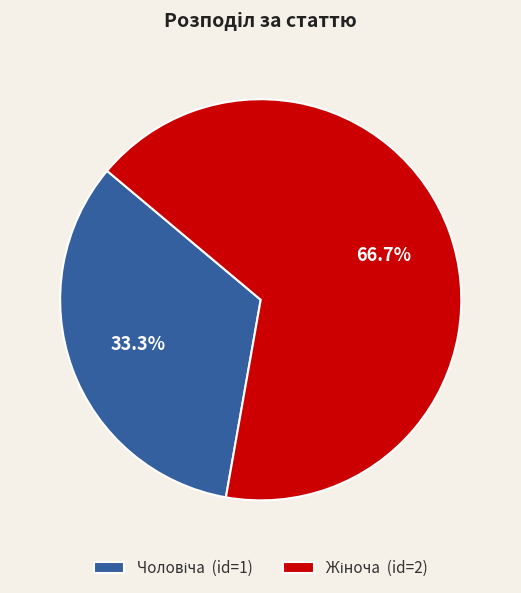

Is there any slice that represents more than half of the pie?

Yes